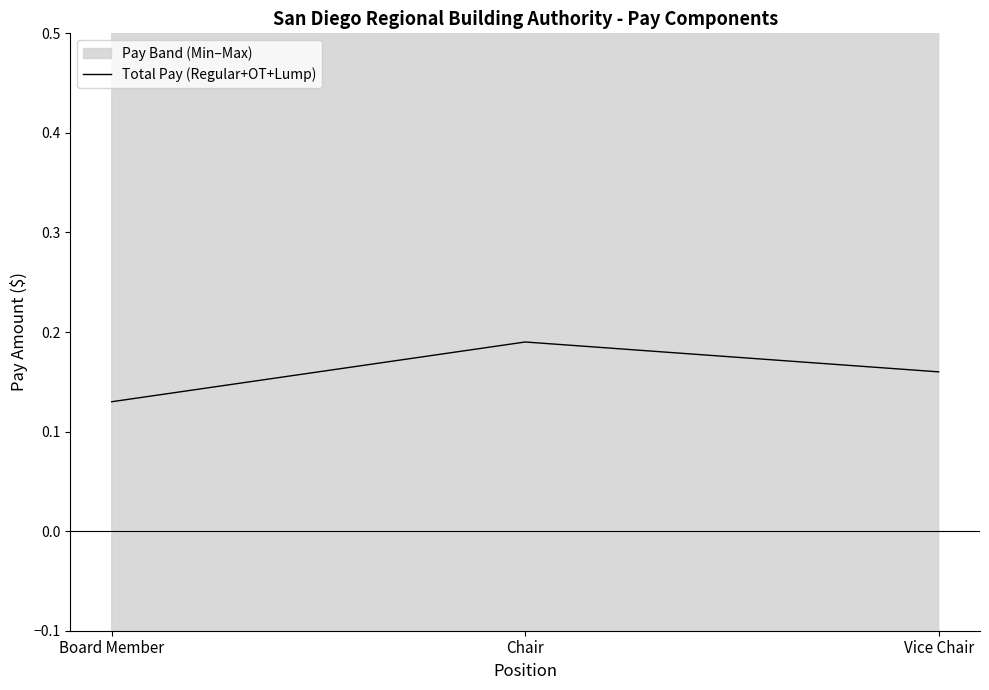

Reading right to left, list all the values displayed in this chart.

Vice Chair=0.2	Chair=0.2	Board Member=0.1